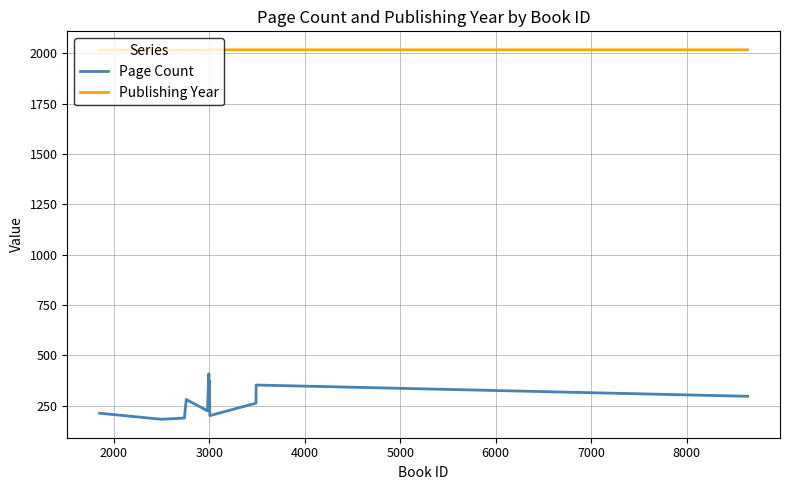

At how many categories does at least one series exceed 347?

15